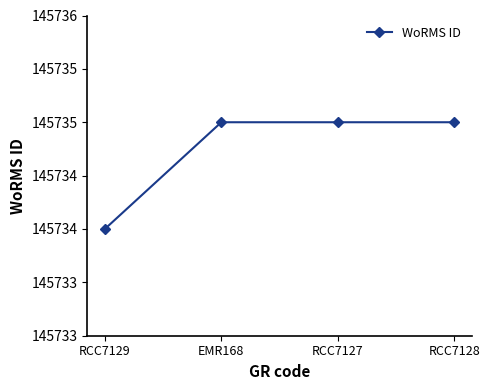

True or false: the data shows 204090 at RCC7128.

False